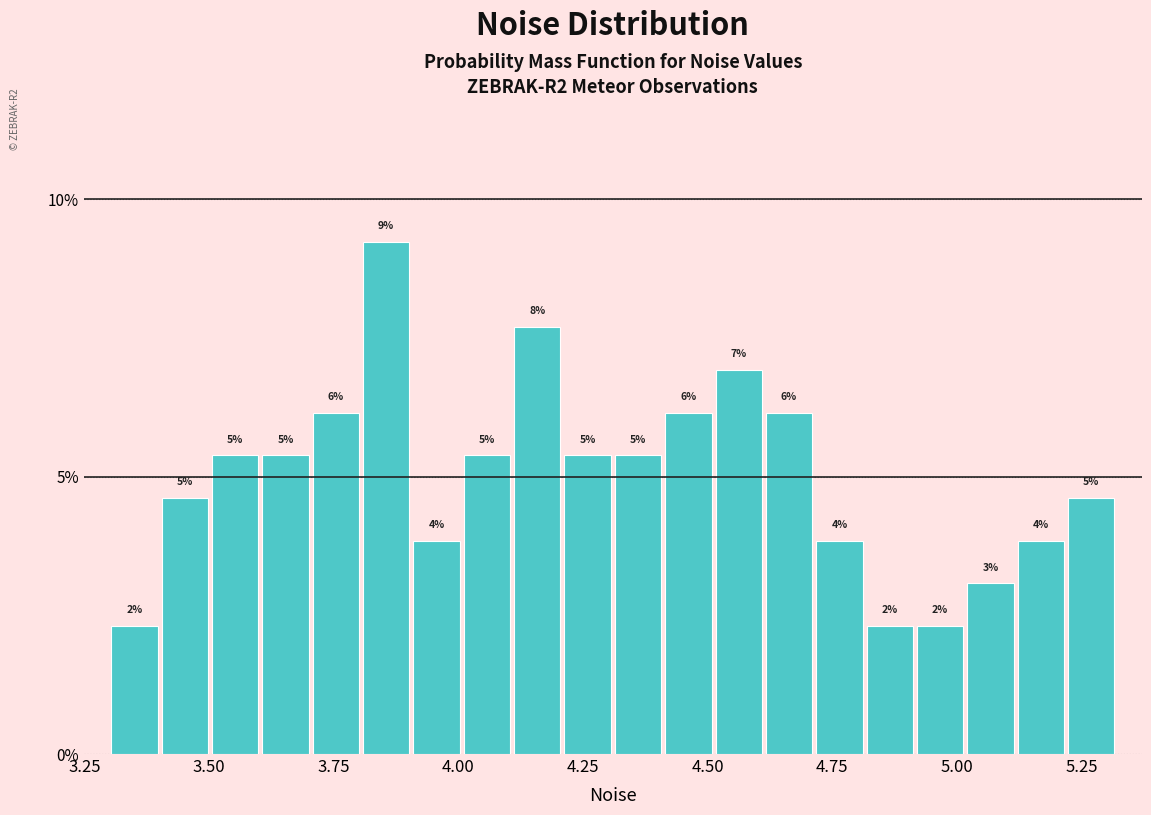

Read against the x-axis, roughly where is the centre of the tallest bar?

3.85